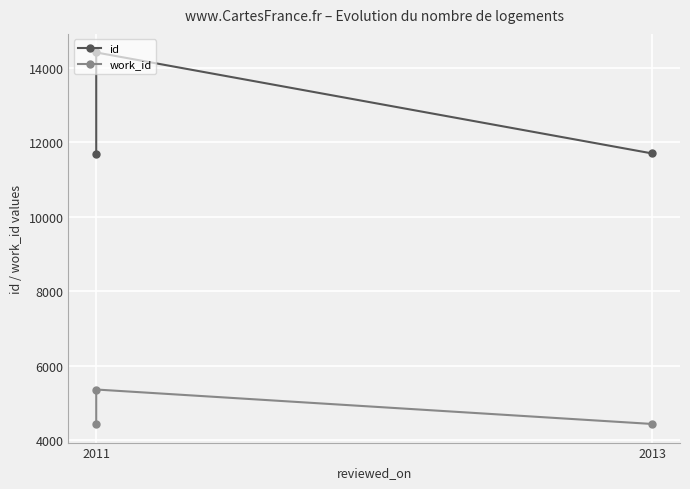

At 2013, list the series in order from smallest to largest.

work_id, id